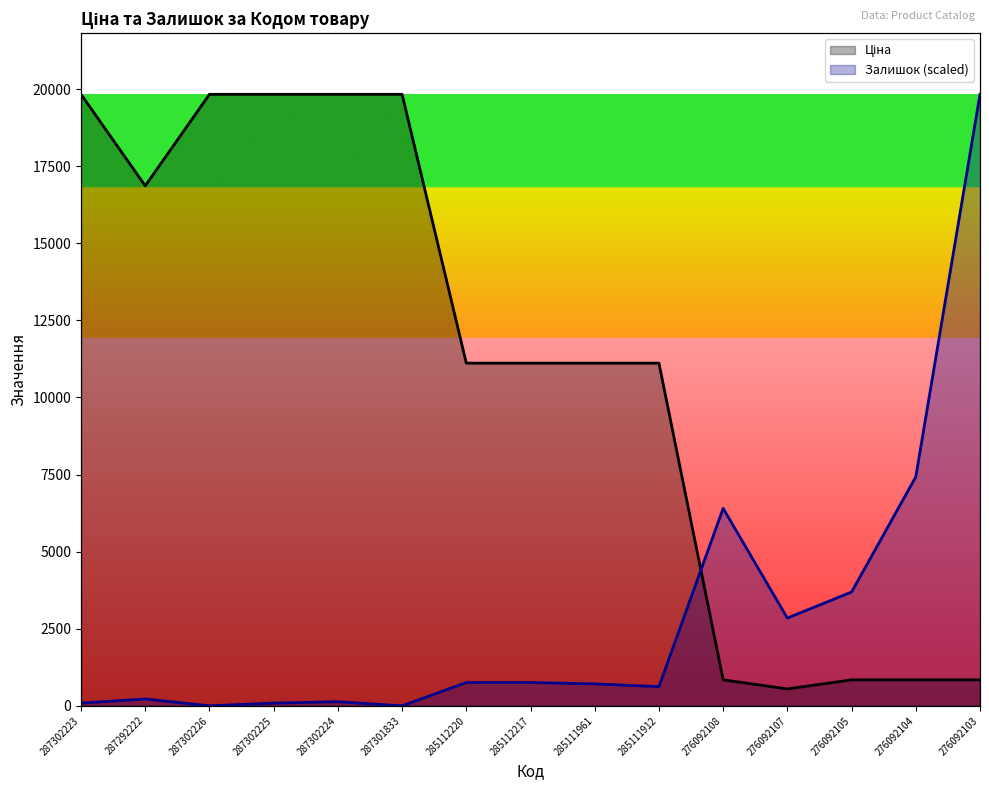

Between which two adjacent categories do Ціна and Залишок (scaled) first intersect?

285111912 and 276092108